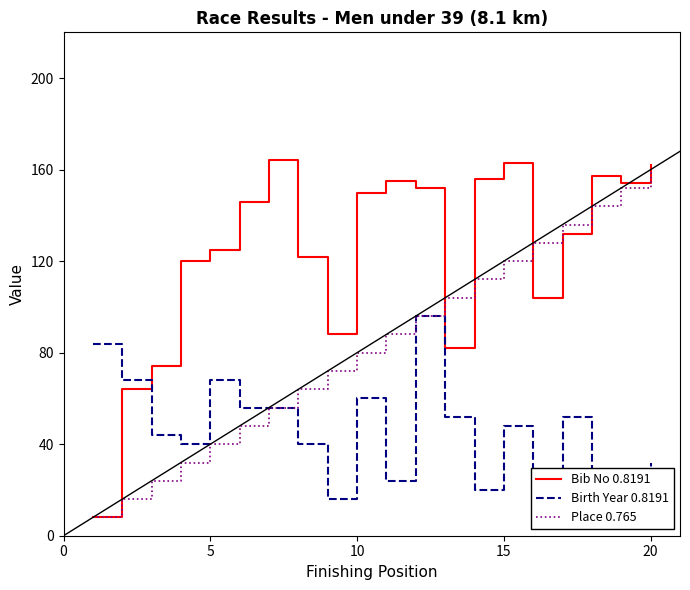

What is the highest value of the Place 0.765 series?

160